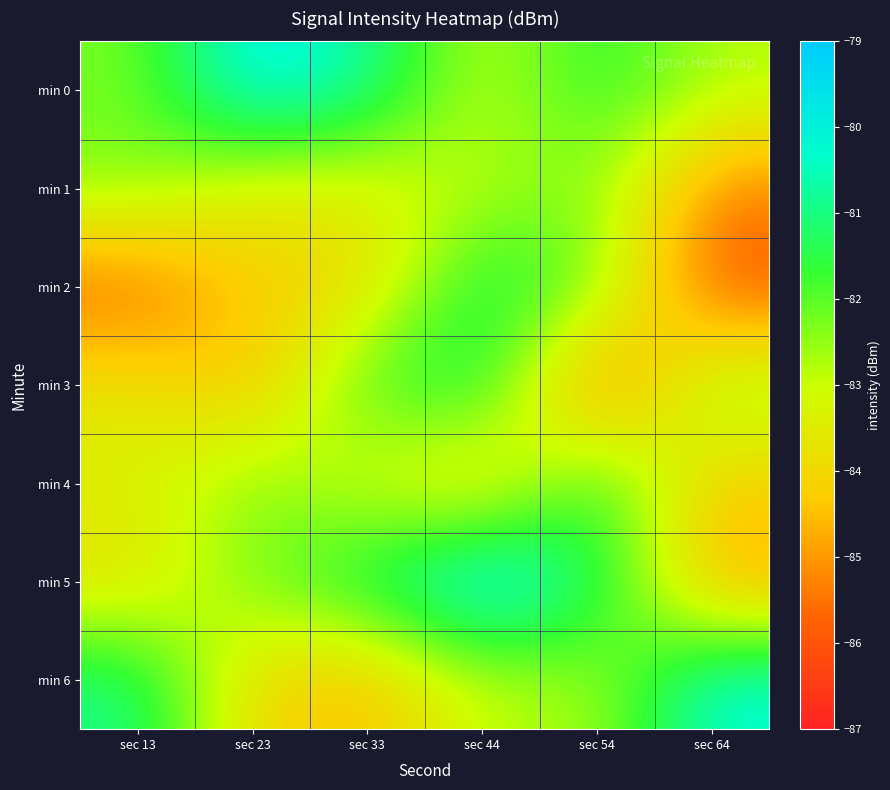

Between sec 23 and sec 64, which series saw the biggest shift?

min 6